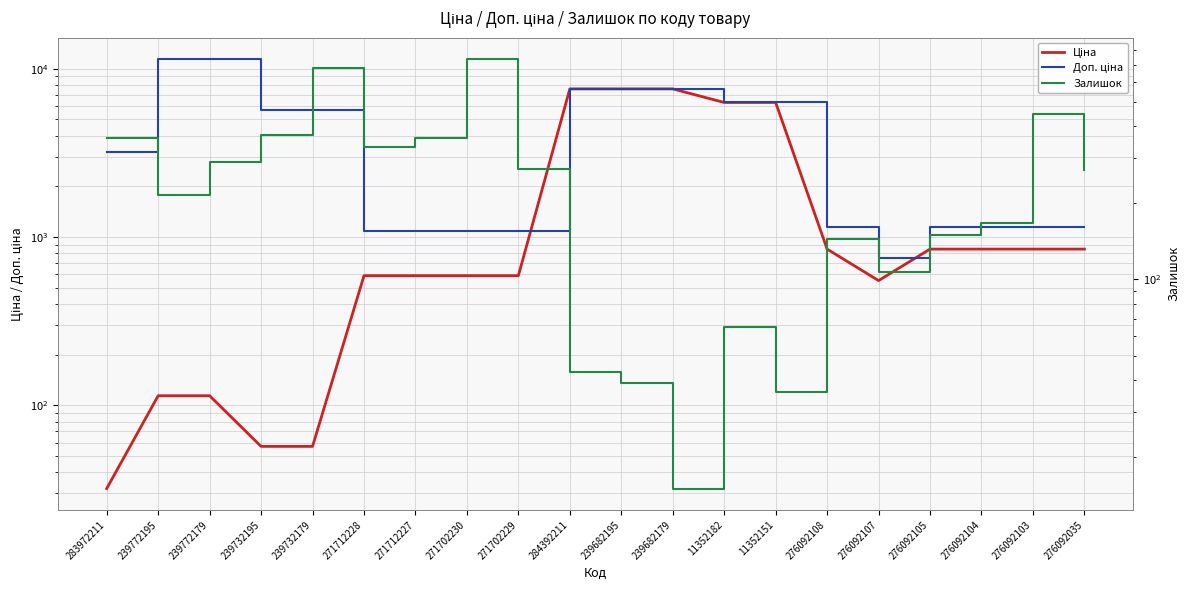

Reading right to left, list all the values displayed in this chart.

Ціна: 276092035=848.4	276092103=848.4	276092104=848.4	276092105=848.4	276092107=551.5	276092108=848.4	11352151=6308.8	11352182=6308.8	239682179=7596.5	239682195=7596.5	284392211=7596.5	271702229=589.9	271702230=589.9	271712227=589.9	271712228=589.9	239732179=57.0	239732195=57.0	239772179=114.1	239772195=114.1	283972211=32.0
Доп. ціна: 276092035=1149.7	276092103=1149.7	276092104=1149.7	276092105=1149.7	276092107=747.0	276092108=1149.7	11352151=6308.8	11352182=6308.8	239682179=7596.5	239682195=7596.5	284392211=7596.5	271702229=1081.7	271702230=1081.7	271712227=1081.7	271712228=1081.7	239732179=5705.0	239732195=5705.0	239772179=11410.0	239772195=11410.0	283972211=3205.0
Залишок: 276092035=268.0	276092103=446.0	276092104=167.0	276092105=149.0	276092107=107.0	276092108=144.0	11352151=36.0	11352182=65.0	239682179=15.0	239682195=39.0	284392211=43.0	271702229=272.0	271702230=735.0	271712227=359.0	271712228=333.0	239732179=676.0	239732195=370.0	239772179=290.0	239772195=215.0	283972211=360.0